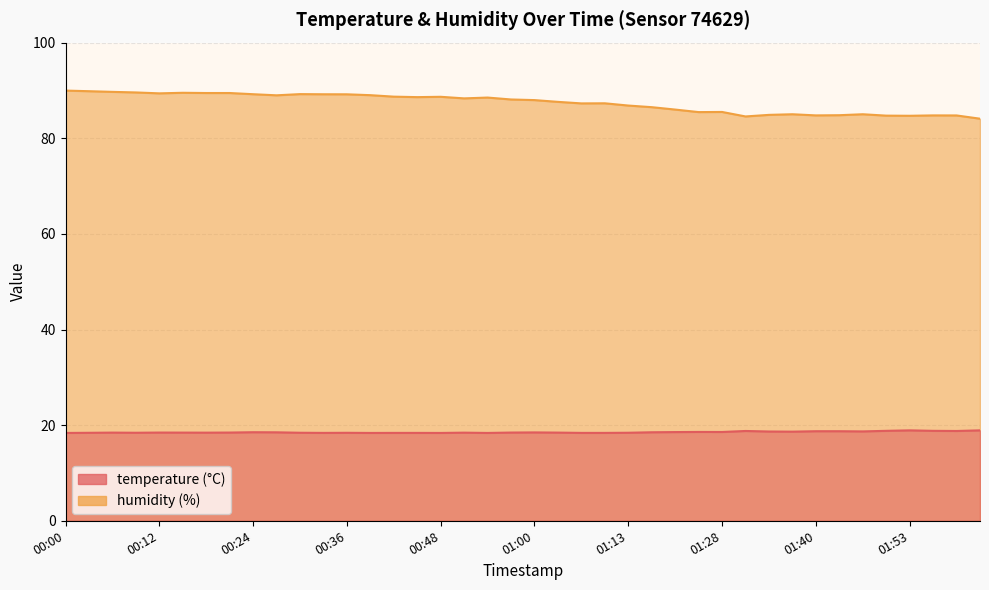

List the series in order of their peak value, highest first.

humidity, temperature